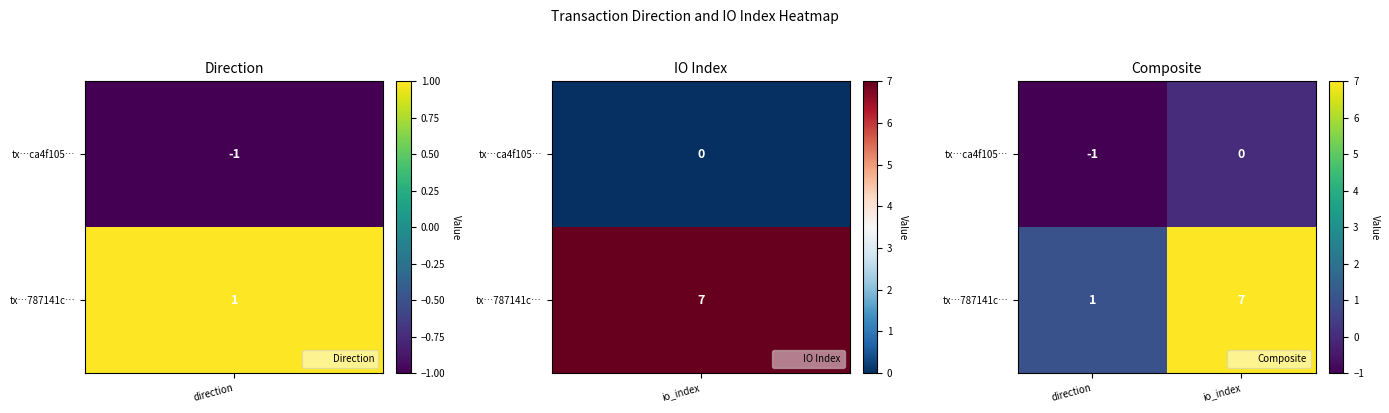

Count the number of data series in this chart.

2